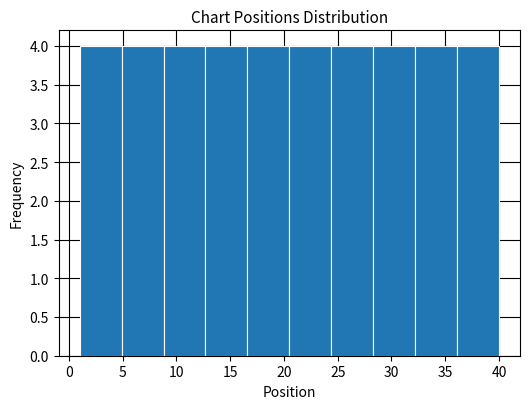

Reading left to right, list every bar in this chart as the range it spans on the x-axis followed by its height. Neither the bar edges nor the heights are printed on the chart, so give them approximately, as read against the axes.

1.0 to 4.9: 4
4.9 to 8.8: 4
8.8 to 12.7: 4
12.7 to 16.6: 4
16.6 to 20.5: 4
20.5 to 24.4: 4
24.4 to 28.3: 4
28.3 to 32.2: 4
32.2 to 36.1: 4
36.1 to 40.0: 4